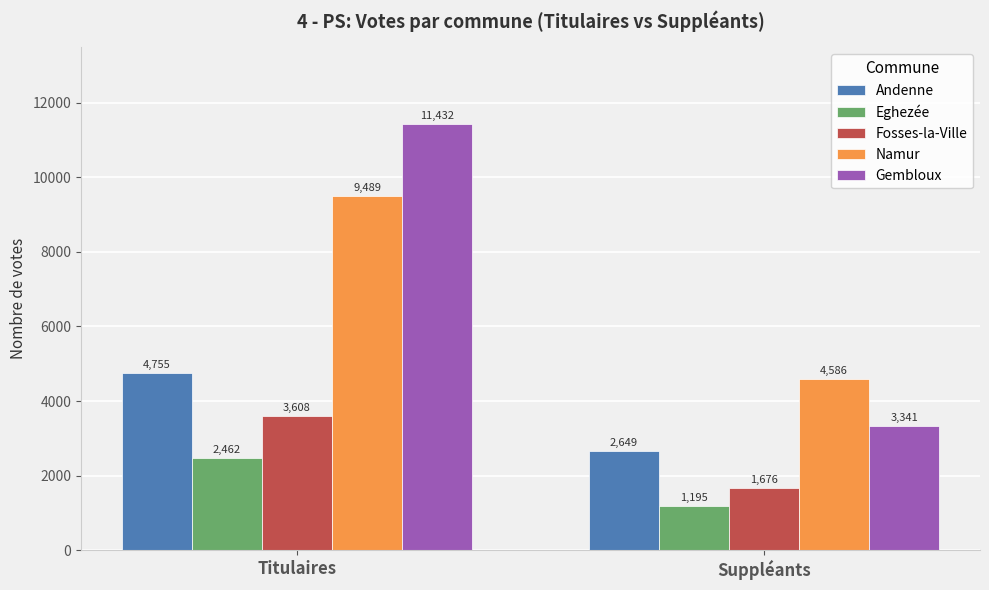

How many bars are there in total?

10